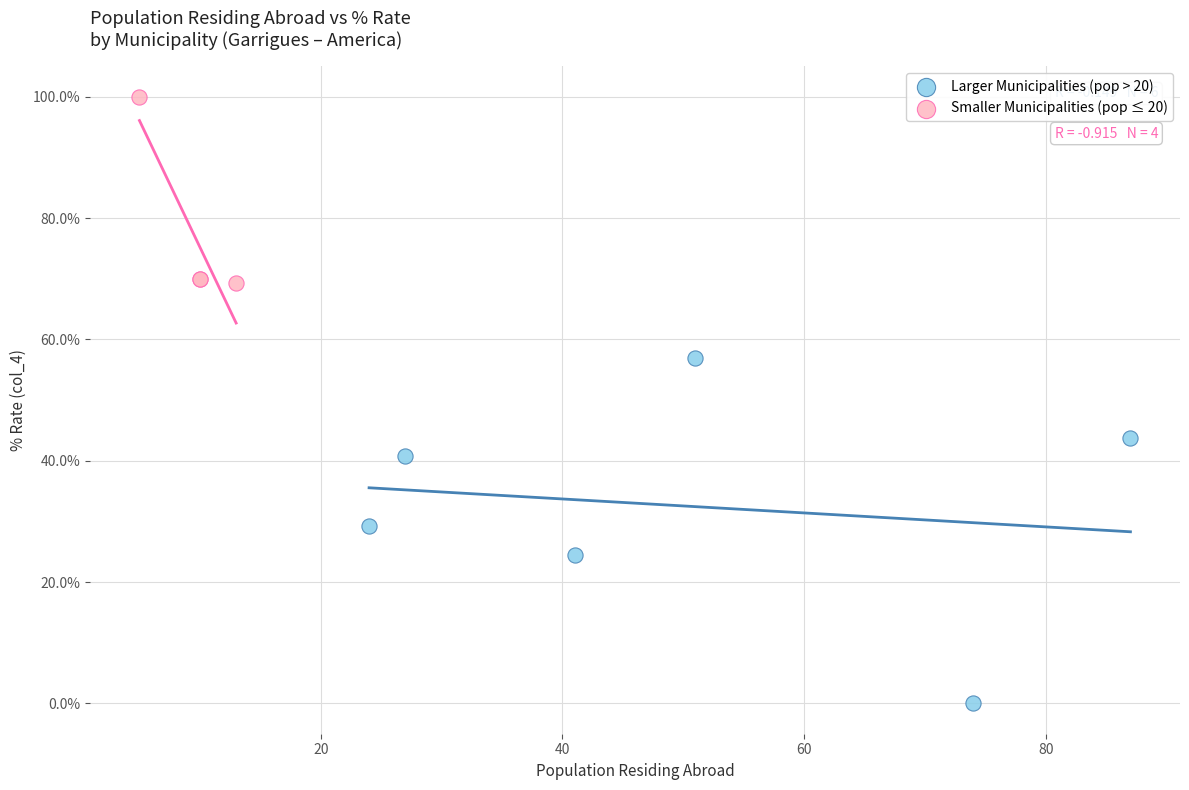

Which series reaches the minimum Y coordinate?

Larger Municipalities (pop > 20)